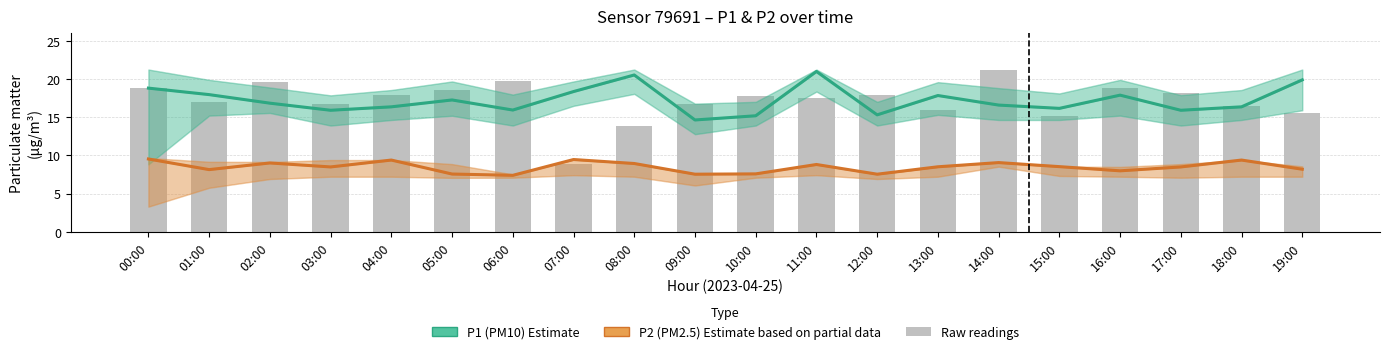

Where does the P1 (PM10) Estimate series first go above 16?

00:00